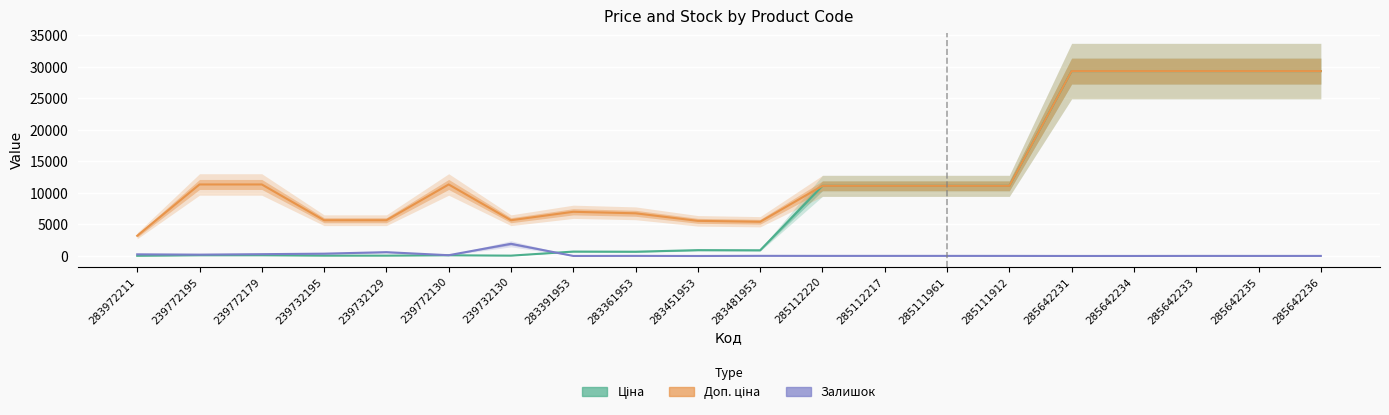

How many interior local valleys does the Залишок series have?

6